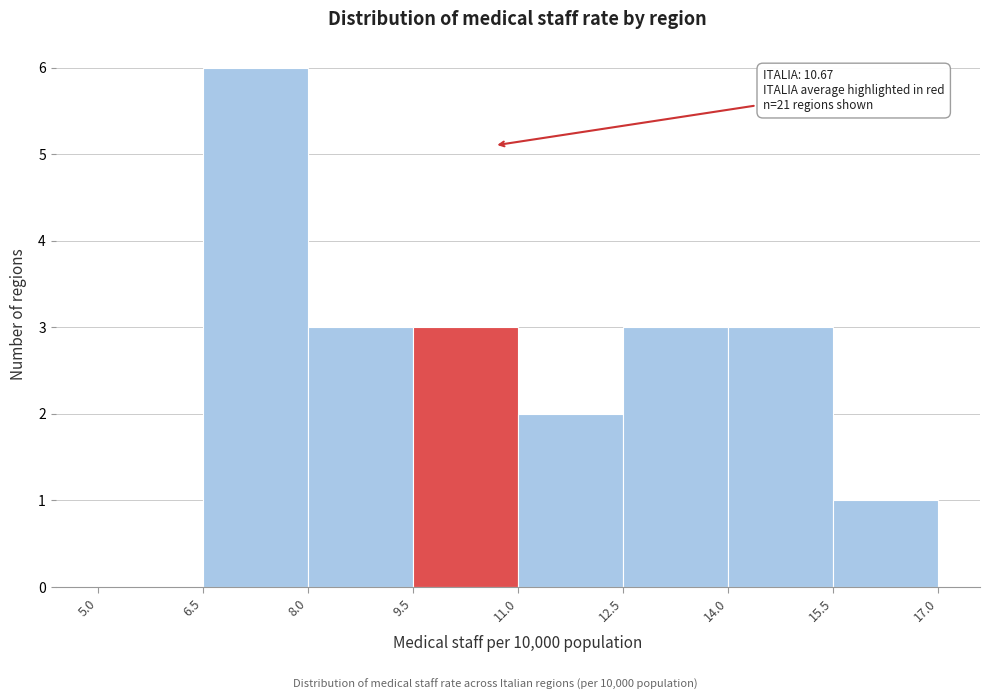

Which range on the x-axis has the tallest bar?

6.5 to 8.0